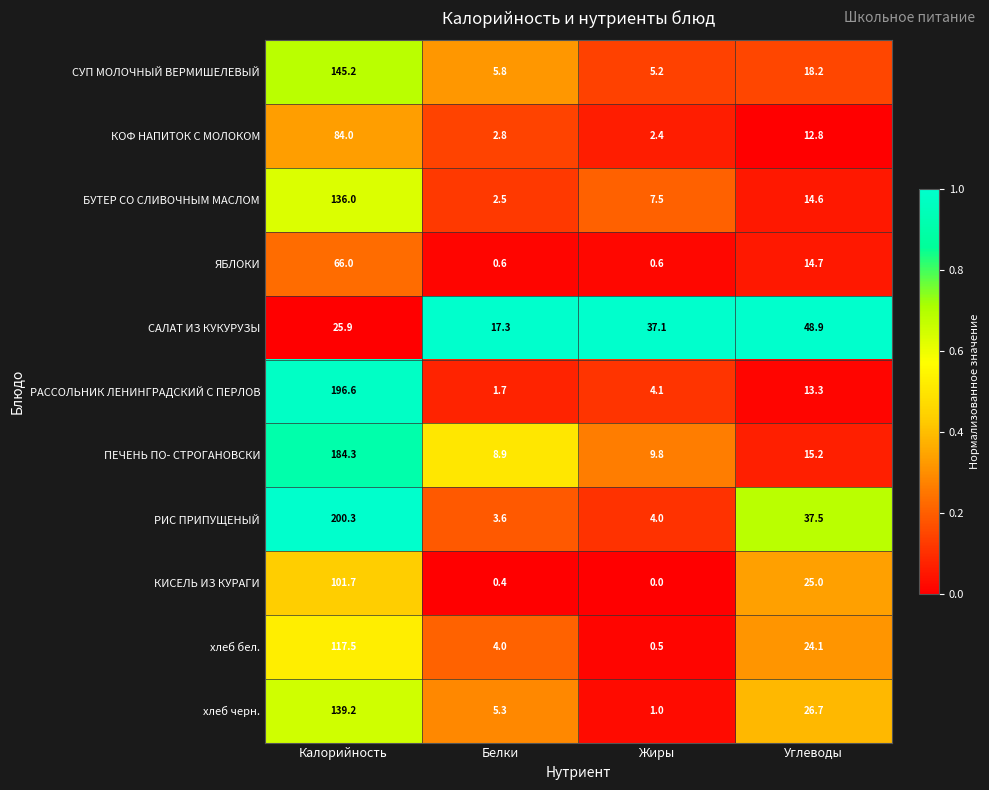

Rank the series by their maximum value, from highest to lowest.

РИС ПРИПУЩЕНЫЙ, РАССОЛЬНИК ЛЕНИНГРАДСКИЙ С ПЕРЛОВ, ПЕЧЕНЬ ПО- СТРОГАНОВСКИ, СУП МОЛОЧНЫЙ ВЕРМИШЕЛЕВЫЙ, хлеб черн., БУТЕР СО СЛИВОЧНЫМ МАСЛОМ, хлеб бел., КИСЕЛЬ ИЗ КУРАГИ, КОФ НАПИТОК С МОЛОКОМ, ЯБЛОКИ, САЛАТ ИЗ КУКУРУЗЫ